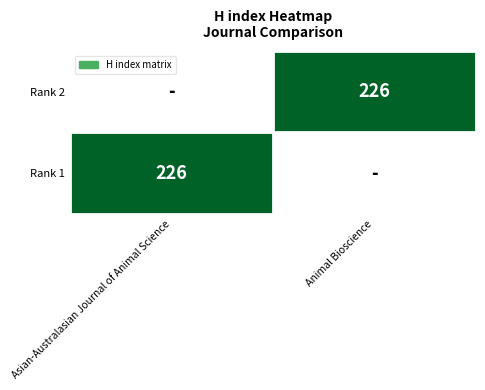

The Rank 1 series shows 349.4 at Asian-Australasian Journal of Animal Science. True or false?

False